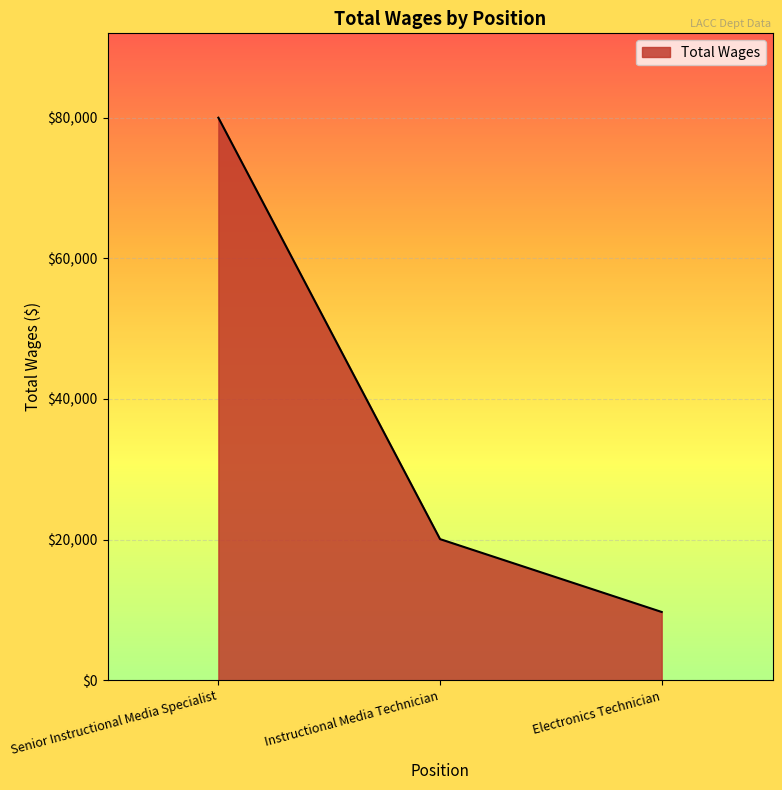

What is the ratio of the value at Electronics Technician to the value at Instructional Media Technician?

0.5